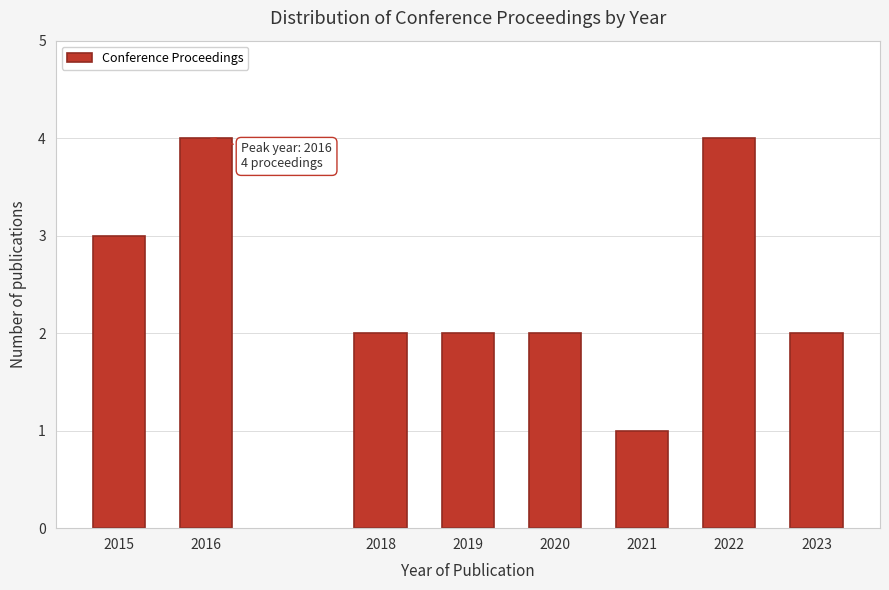

Reading left to right, list all the values displayed in this chart.

3	4	2	2	2	1	4	2